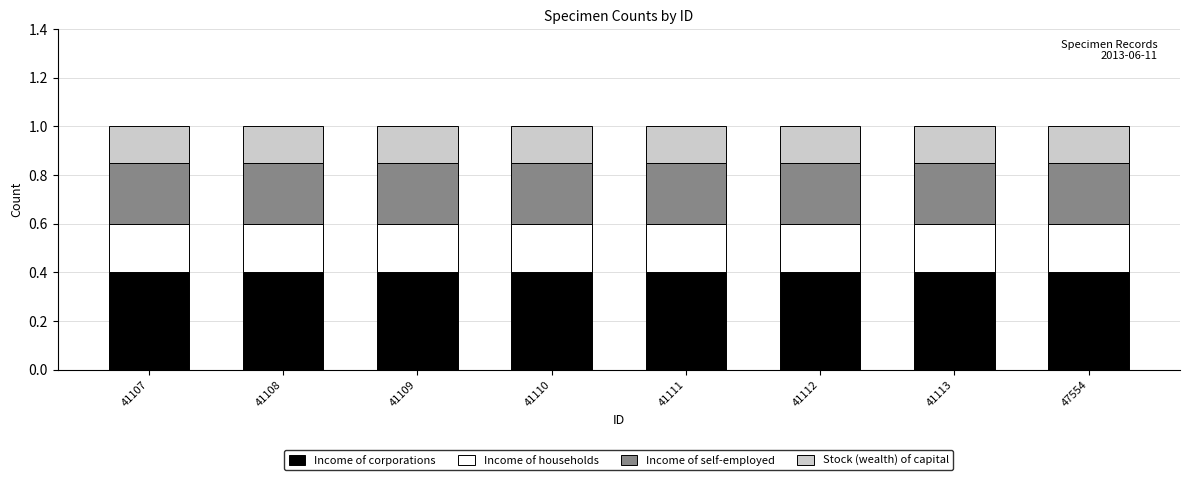

The value of Income of corporations at 41110 is 0.4. True or false?

True